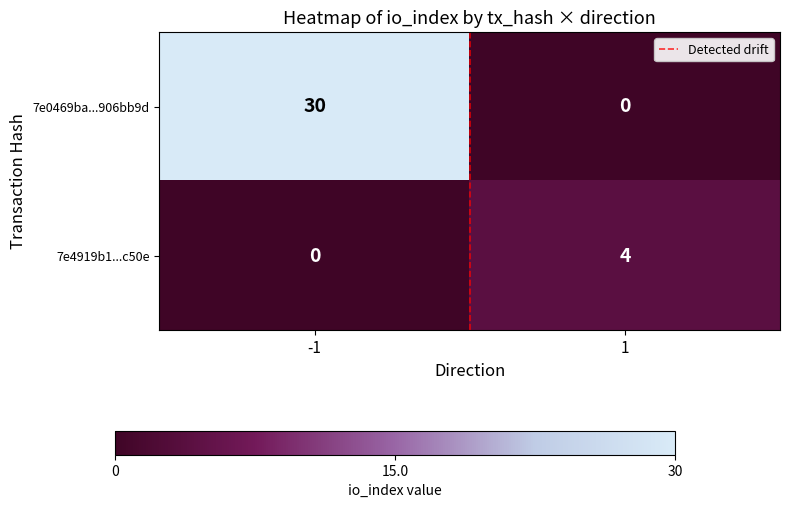

How many values in 7e4919b1...c50e are above zero?

1